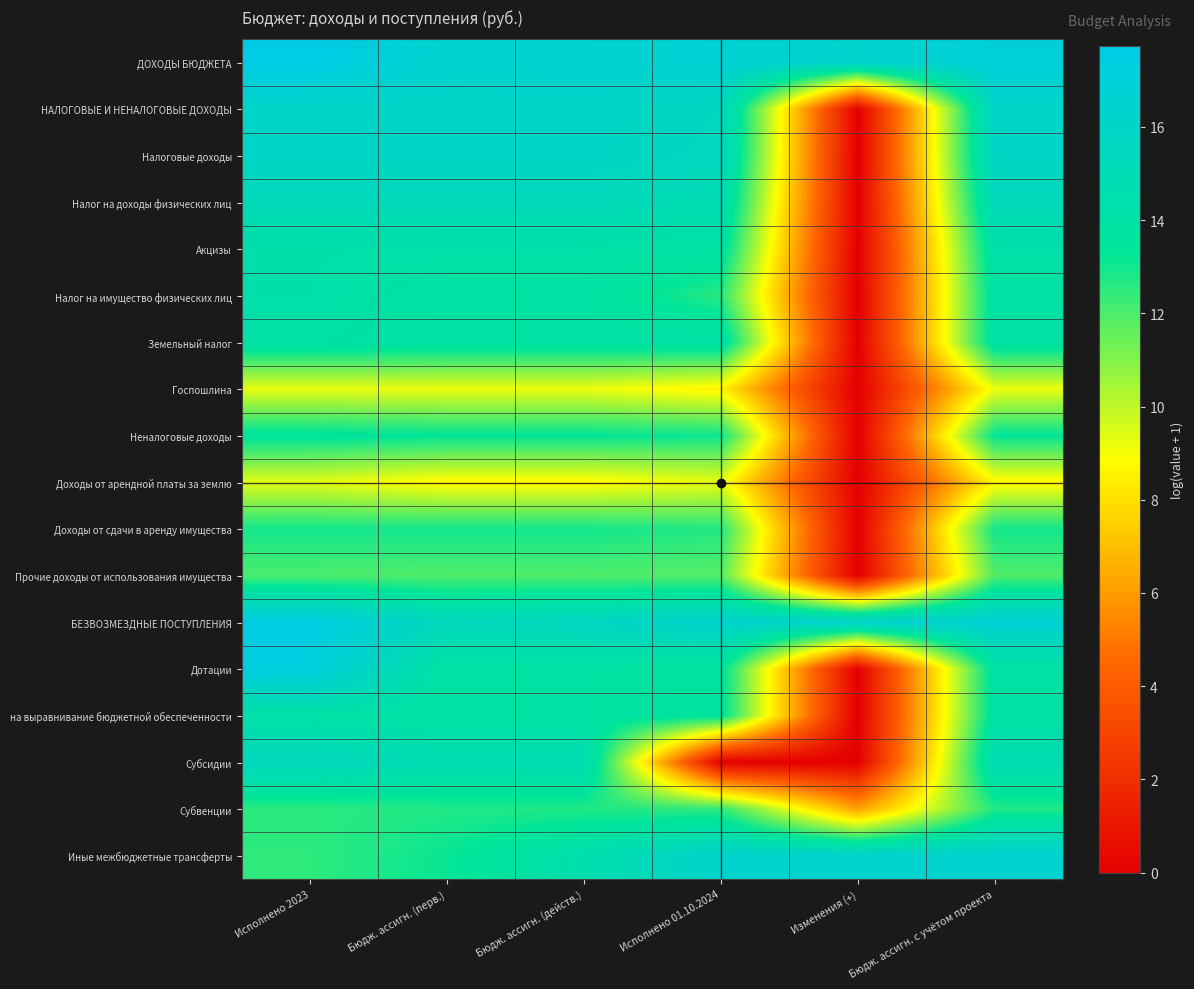

Between Бюдж. ассигн. (перв.) and Исполнено 01.10.2024, which series saw the biggest shift?

Субсидии